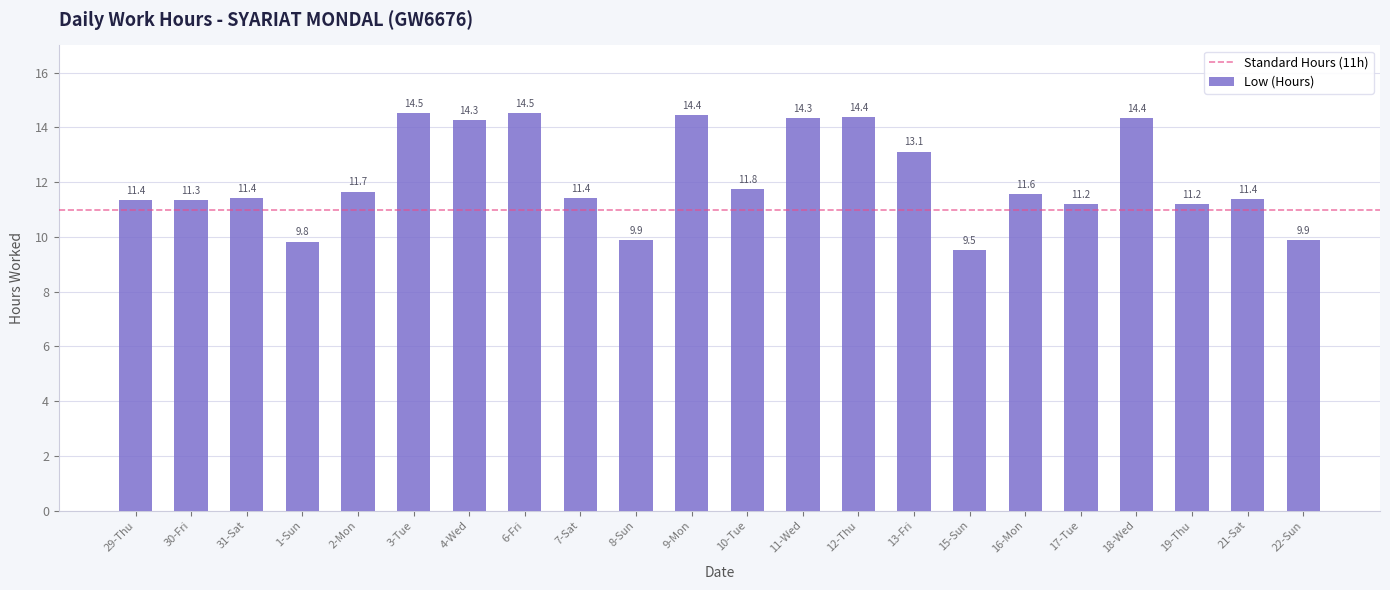

What is the greatest value displayed?

14.5